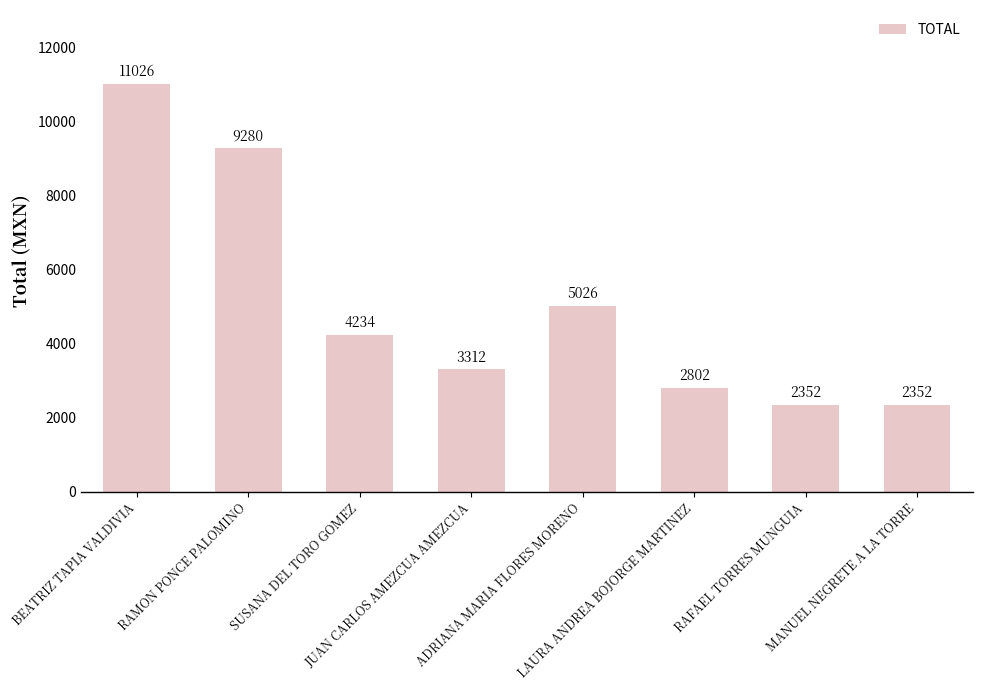

The value at RAMON PONCE PALOMINO is 1883. True or false?

False